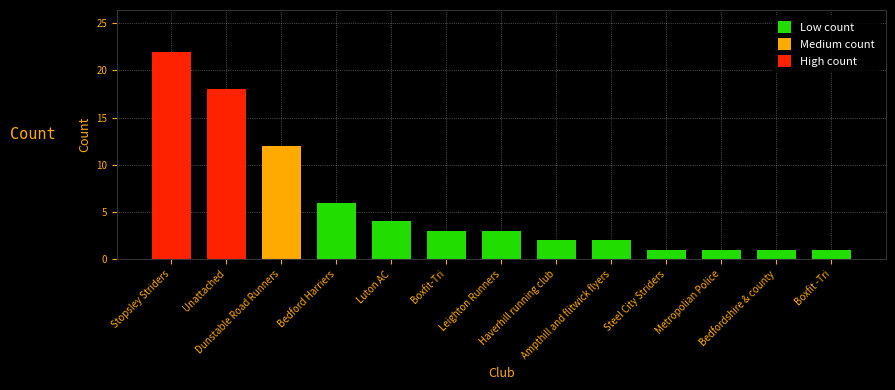

What is the approximate value at Boxfit-Tri?

3